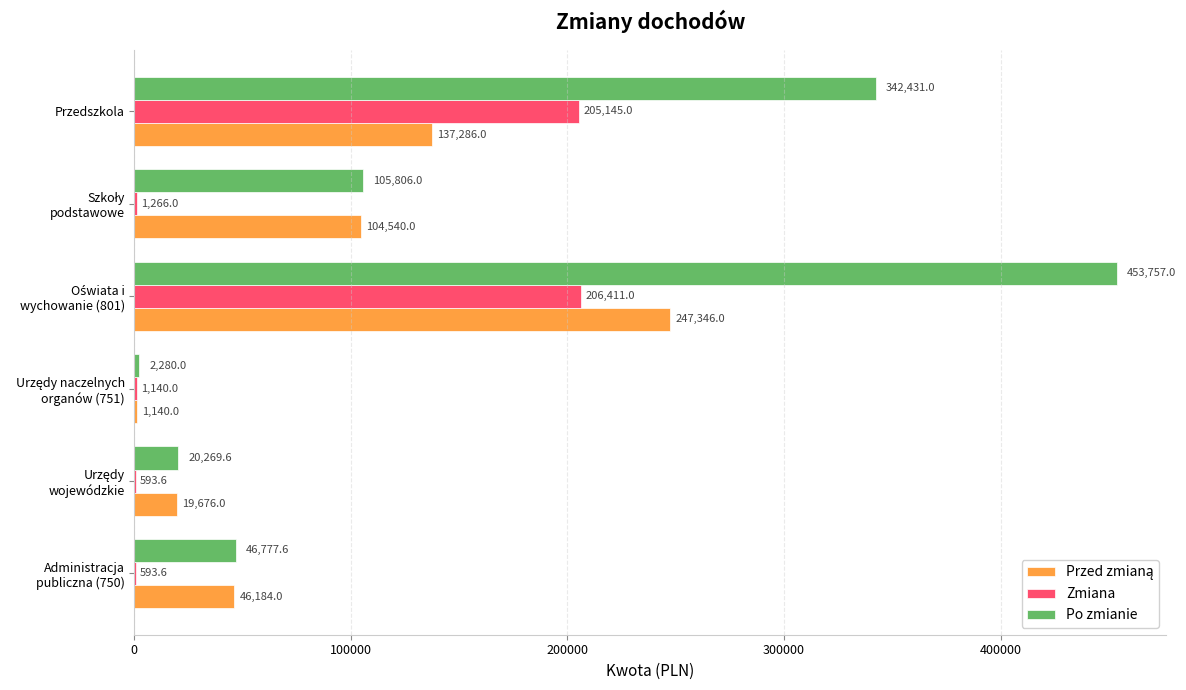

What is the maximum value shown in the chart?

453757.0